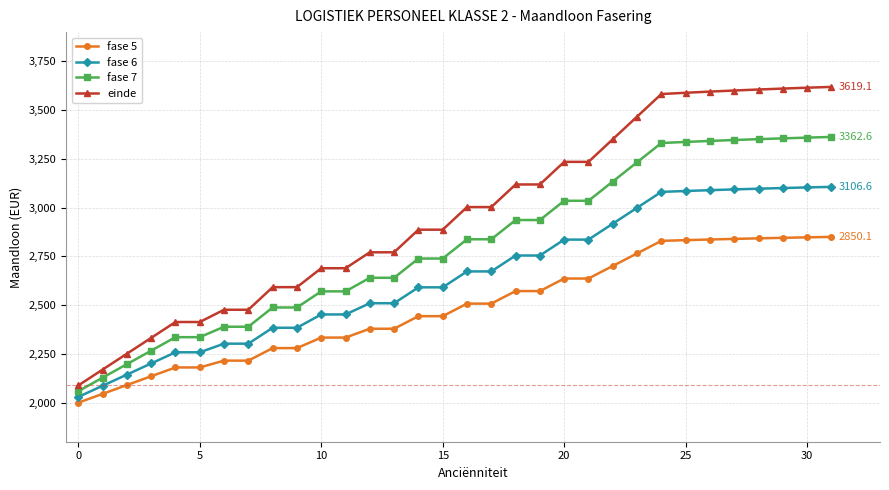

Count the number of data series in this chart.

4